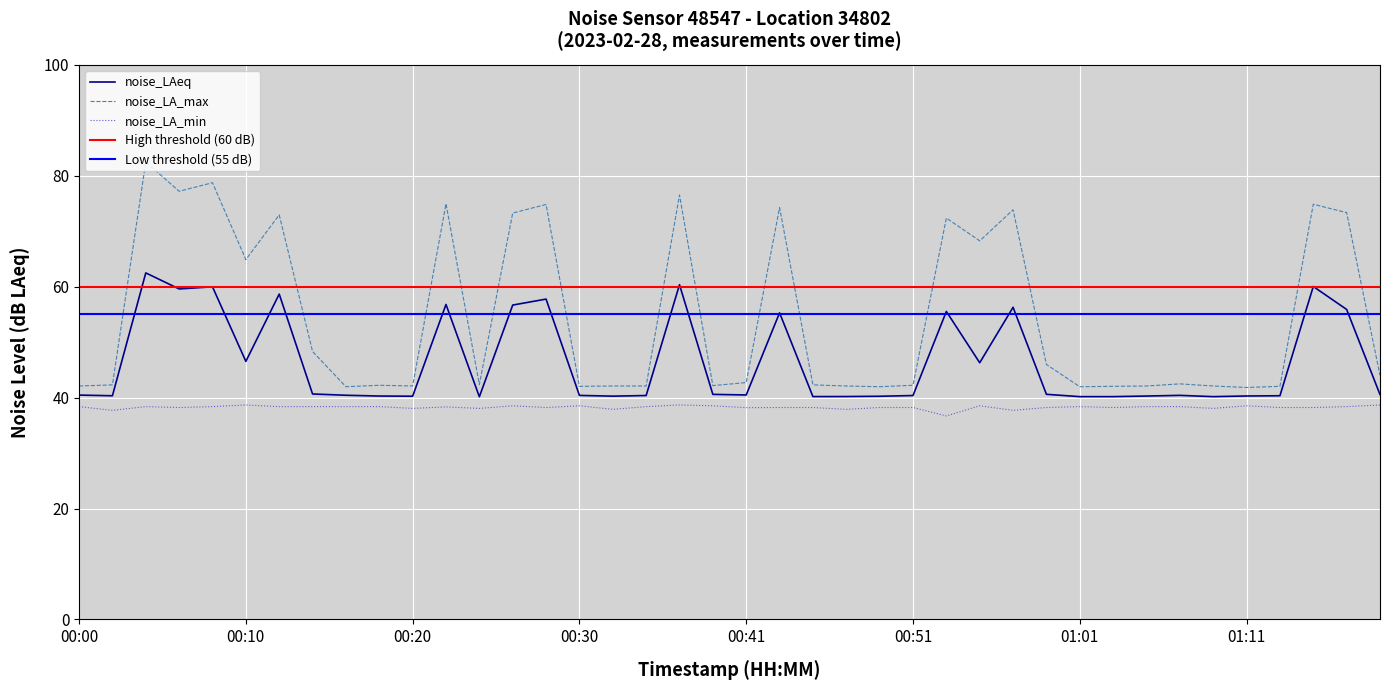

Reading left to right, extract all data points from this chart.

noise_LAeq: 40.5	40.3	62.5	59.6	60.0	46.5	58.7	40.6	40.4	40.3	40.2	56.8	40.1	56.7	57.8	40.4	40.3	40.4	60.4	40.6	40.5	55.3	40.2	40.2	40.2	40.4	55.5	46.3	56.3	40.6	40.2	40.2	40.3	40.4	40.2	40.3	40.3	60.0	55.9	40.5
noise_LA_max: 42.1	42.3	82.5	77.2	78.7	64.9	73.0	48.3	42.0	42.2	42.1	74.9	42.4	73.3	74.8	42.0	42.1	42.1	76.5	42.2	42.7	74.3	42.3	42.1	42.0	42.2	72.4	68.3	73.9	46.0	42.0	42.0	42.1	42.5	42.1	41.8	42.0	74.9	73.3	44.0
noise_LA_min: 38.4	37.7	38.4	38.2	38.4	38.7	38.4	38.4	38.4	38.4	38.0	38.3	38.0	38.5	38.2	38.5	37.9	38.4	38.7	38.5	38.2	38.2	38.2	37.9	38.2	38.2	36.7	38.5	37.7	38.2	38.4	38.2	38.4	38.4	38.0	38.5	38.2	38.2	38.4	38.7